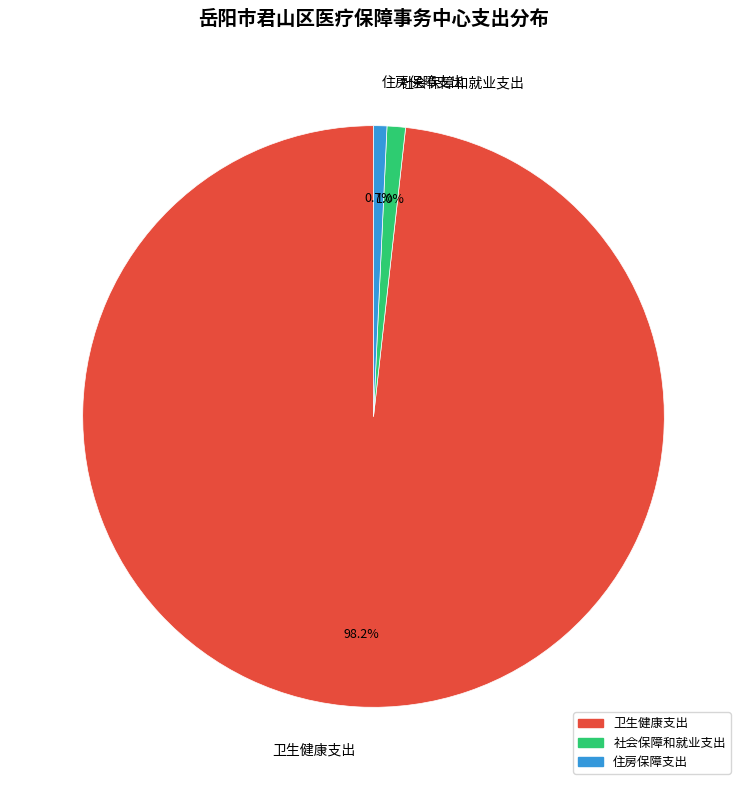

To the nearest percent, what is the average slice percentage?

33%